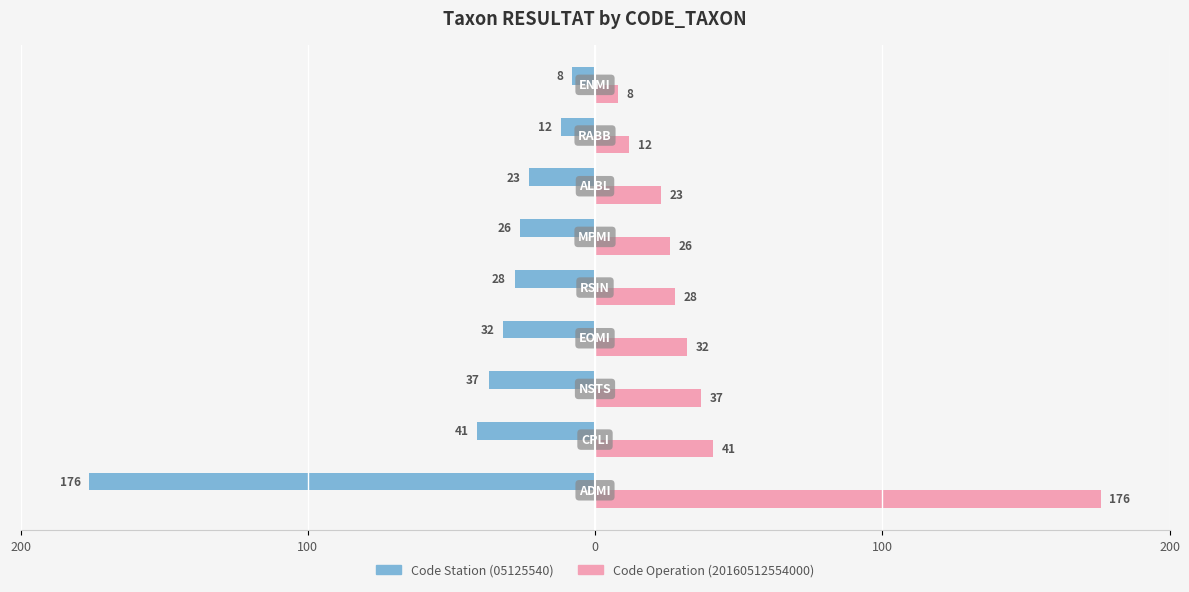

True or false: Right (Code Operation) has a value of 8 at 5.

False